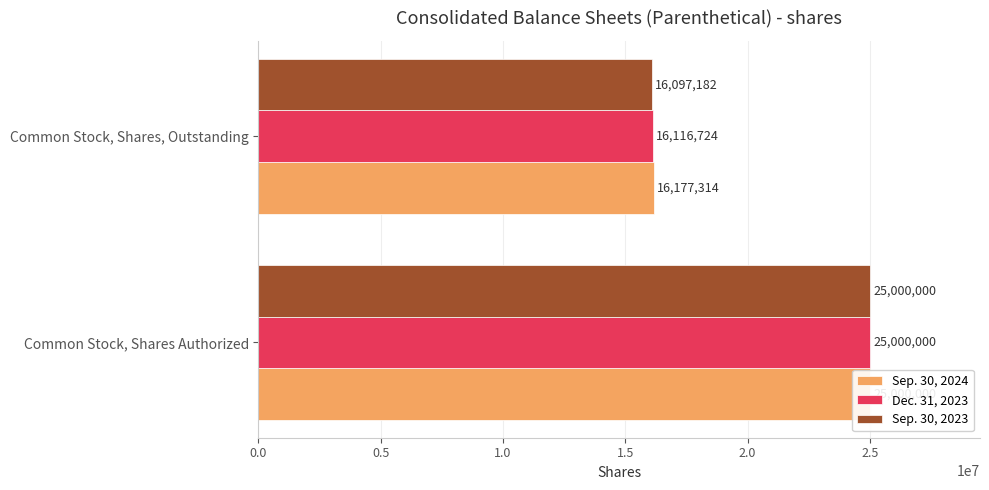

Which series has the largest total across all categories?

Sep. 30, 2024